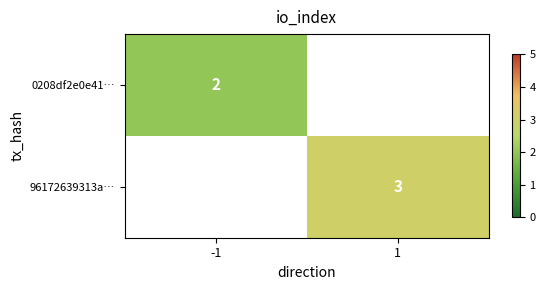

Rank the series by their average value, from lowest to highest.

0208df2e0e41…, 96172639313a…